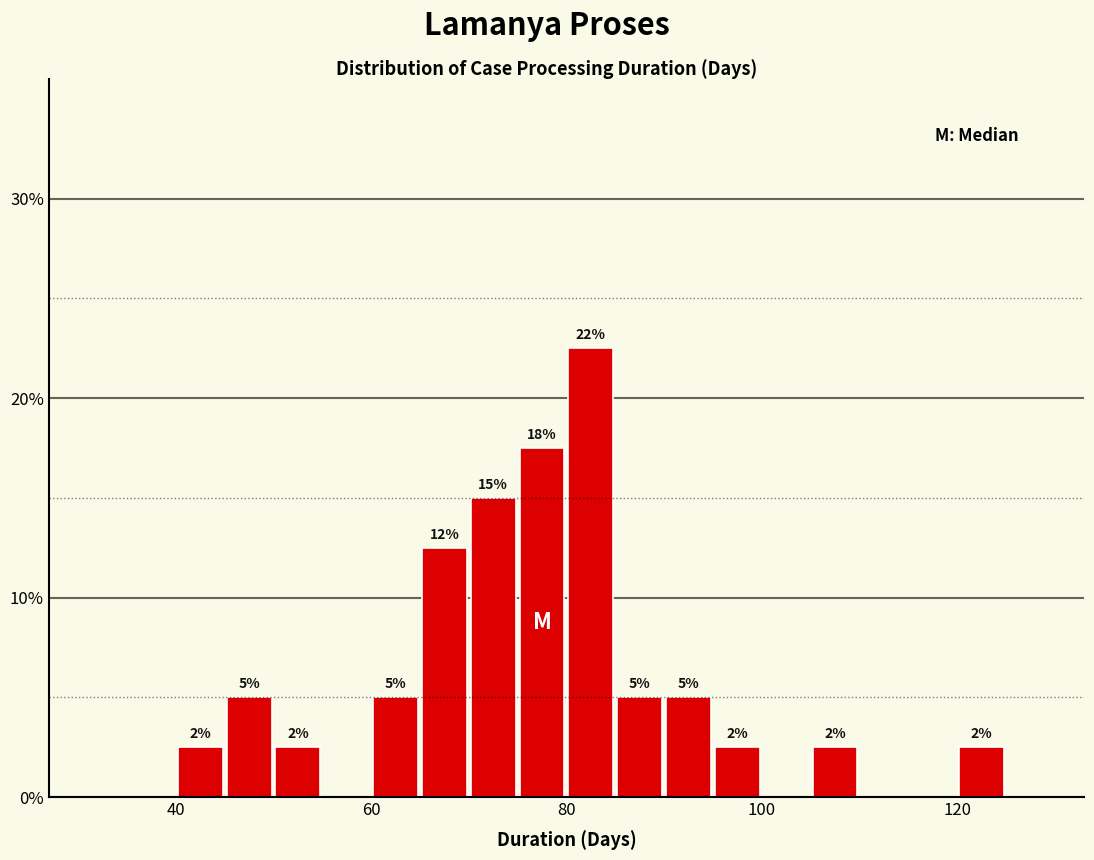

Read against the x-axis, roughly where is the centre of the tallest bar?

82